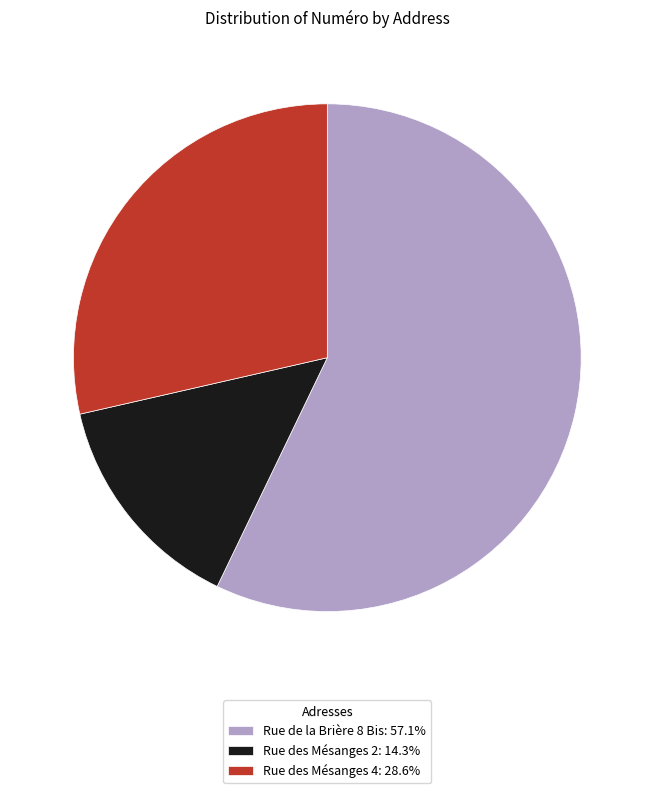

Count the number of slices in the pie.

3